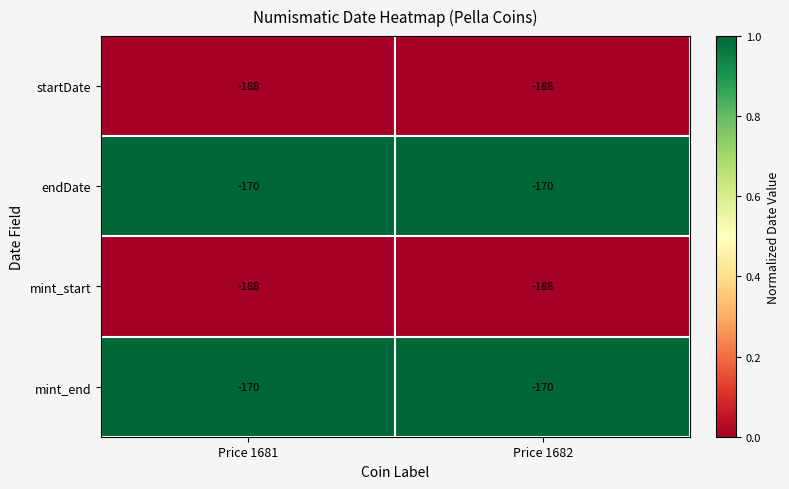

What is the sum of all endDate values?

-340